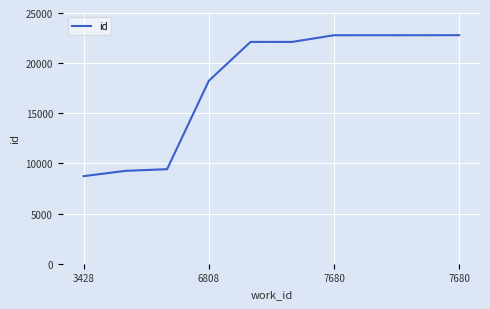

What is the minimum value shown in the chart?

8732